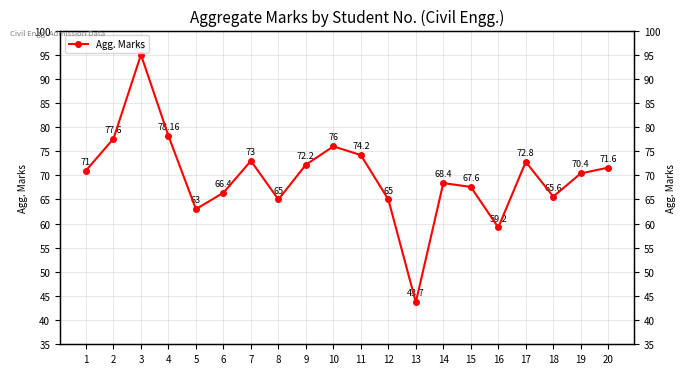

How many interior local peaks (higher than both neighbors) does the data have?

5